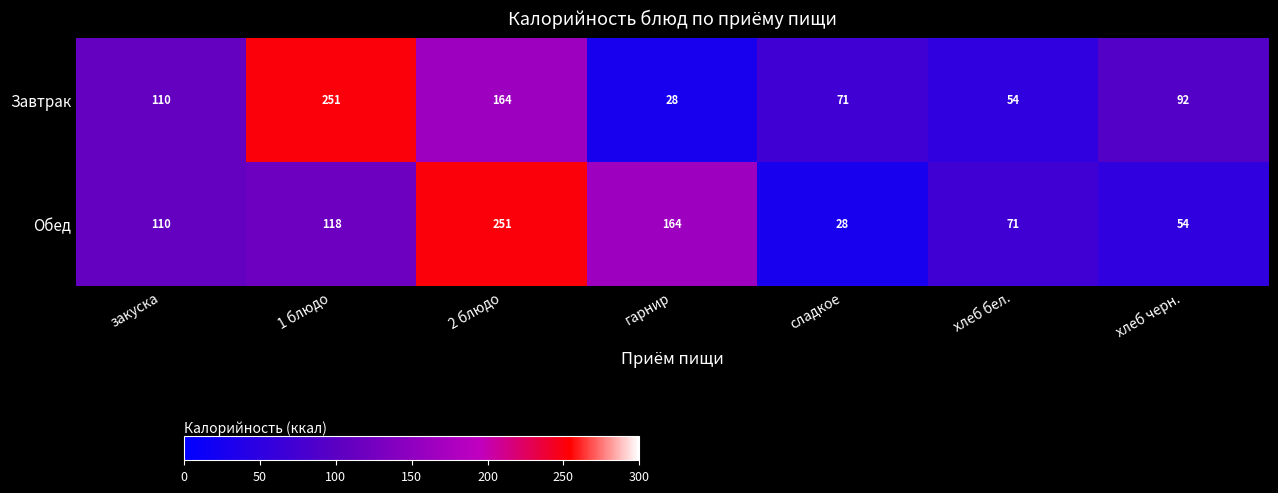

Reading left to right, transcribe all the data shown in this chart.

Завтрак: закуска=110	1 блюдо=251	2 блюдо=164	гарнир=28	сладкое=71	хлеб бел.=54	хлеб черн.=92
Обед: закуска=110	1 блюдо=118	2 блюдо=251	гарнир=164	сладкое=28	хлеб бел.=71	хлеб черн.=54